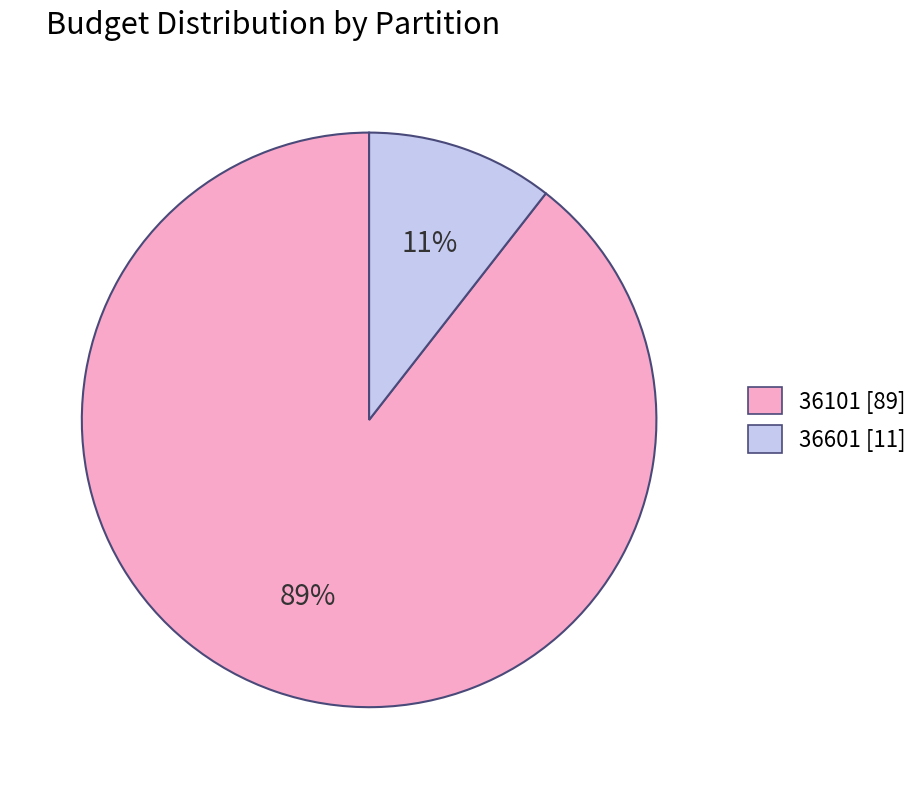

Which slice represents more than half of the pie?

36101